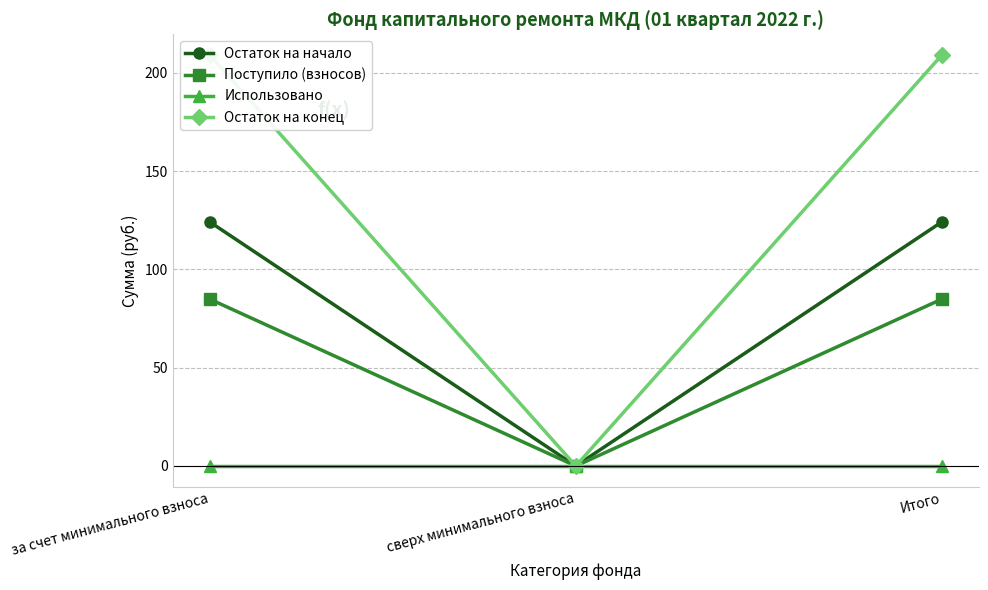

List the series in order of their peak value, highest first.

Остаток на конец, Остаток на начало, Поступило (взносов), Использовано